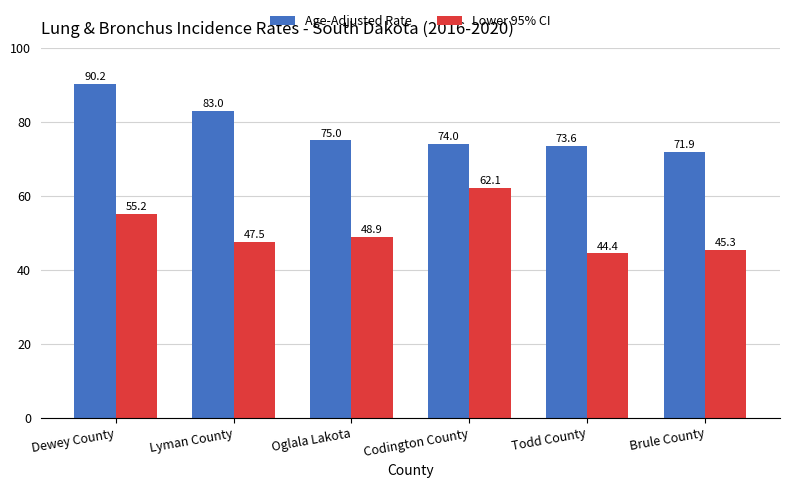

What is the label of the 6th bar from the left?

Brule County